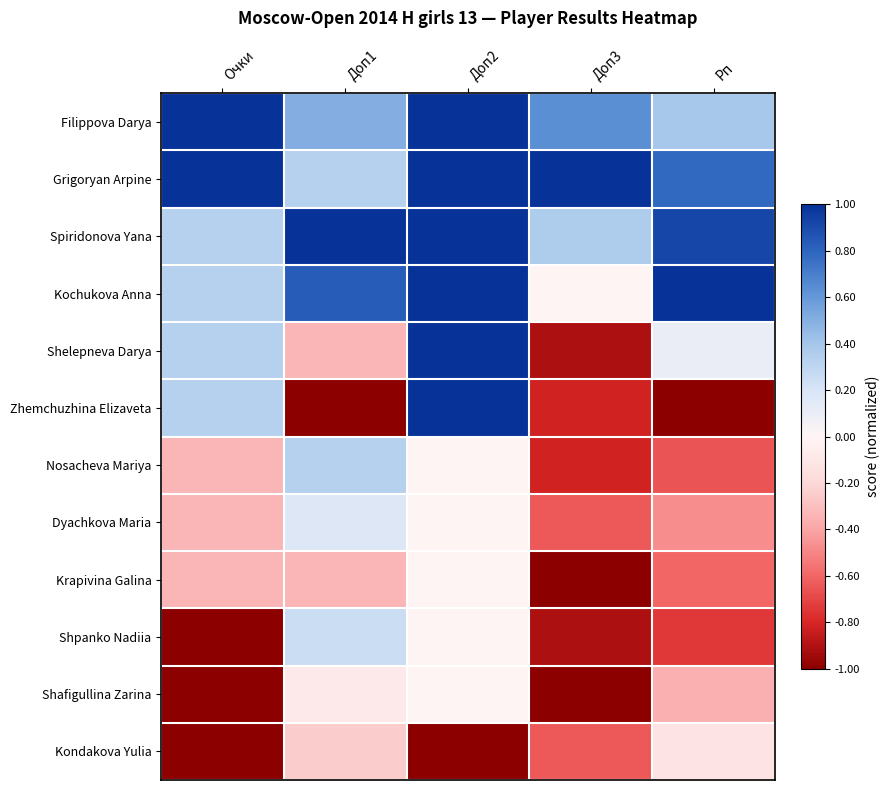

What is the total value across all series at Доп1?

1.4